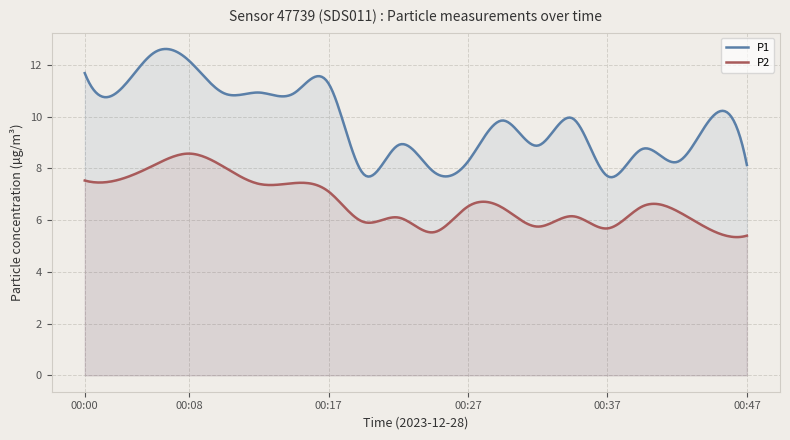

True or false: P1 and P2 cross at least once.

False